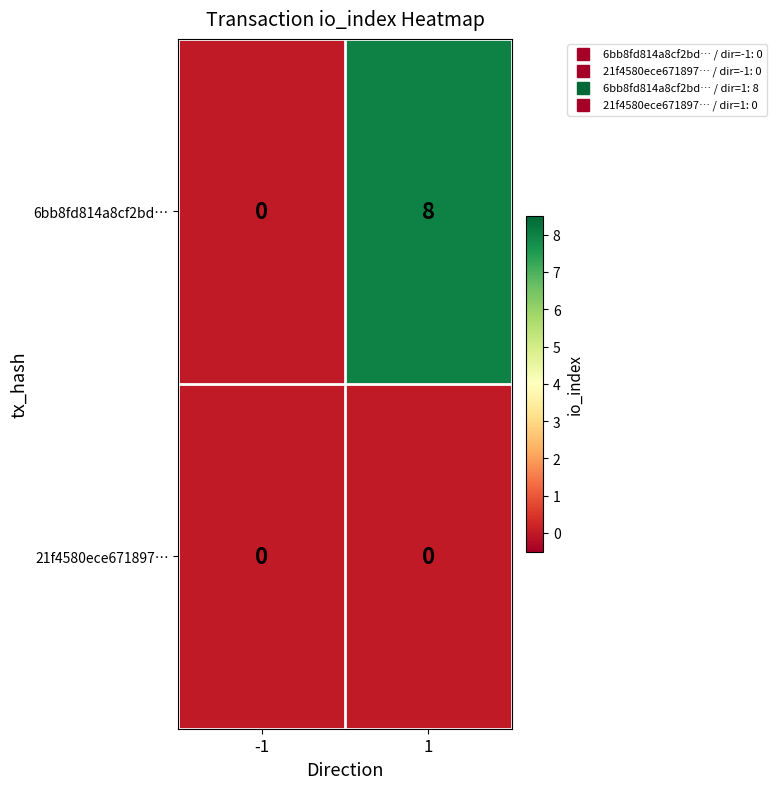

At which category is the sum across all series the highest?

1